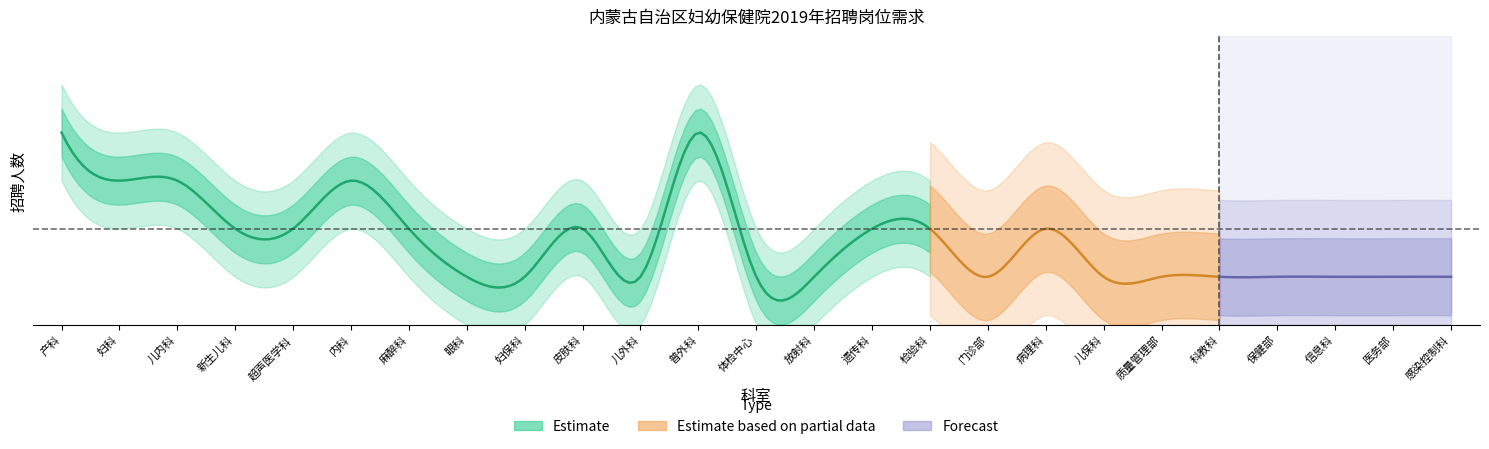

Is this an area chart (filled region under the line)?

No